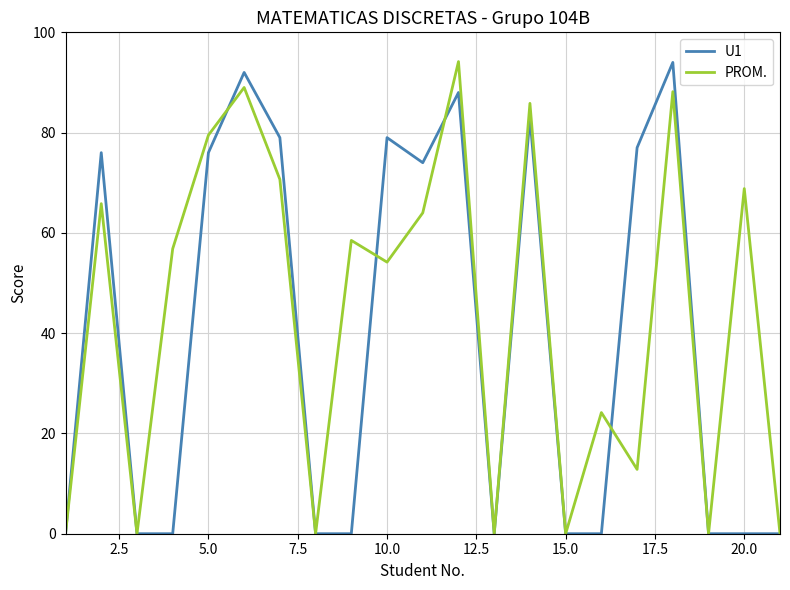

What is the maximum value for U1?

94.0